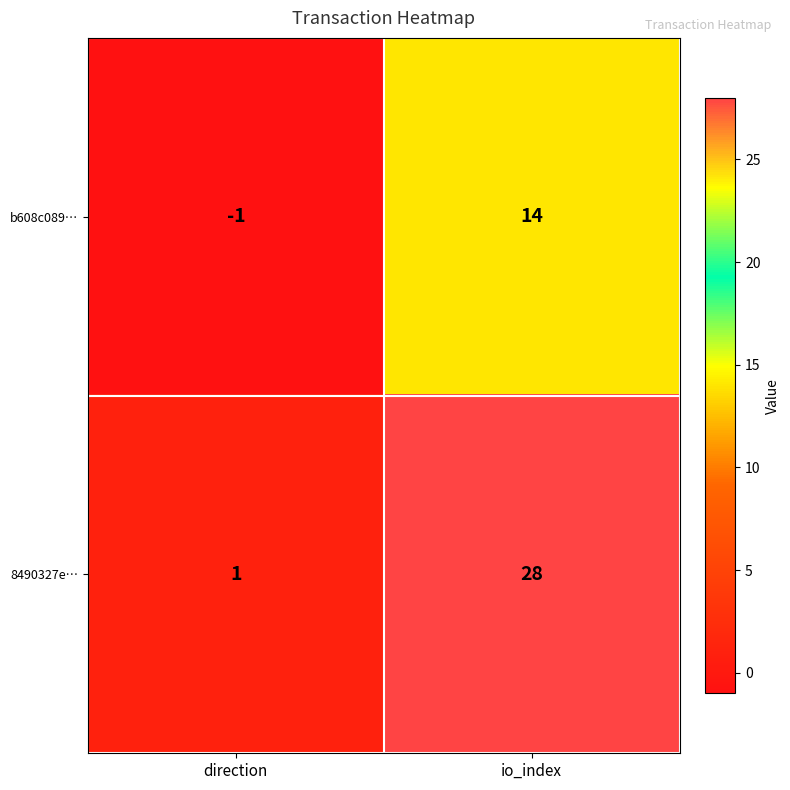

List the series in order of their peak value, highest first.

8490327e…, b608c089…